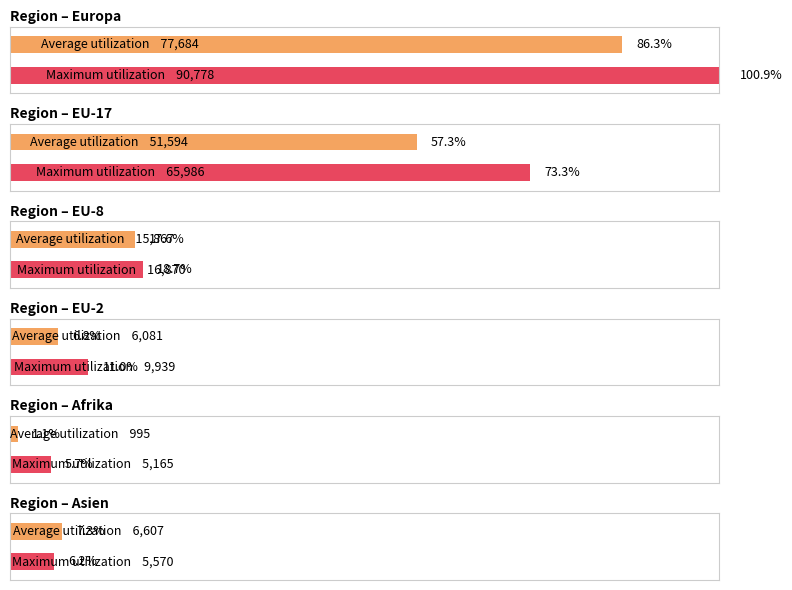

Does the chart contain any negative values?

No